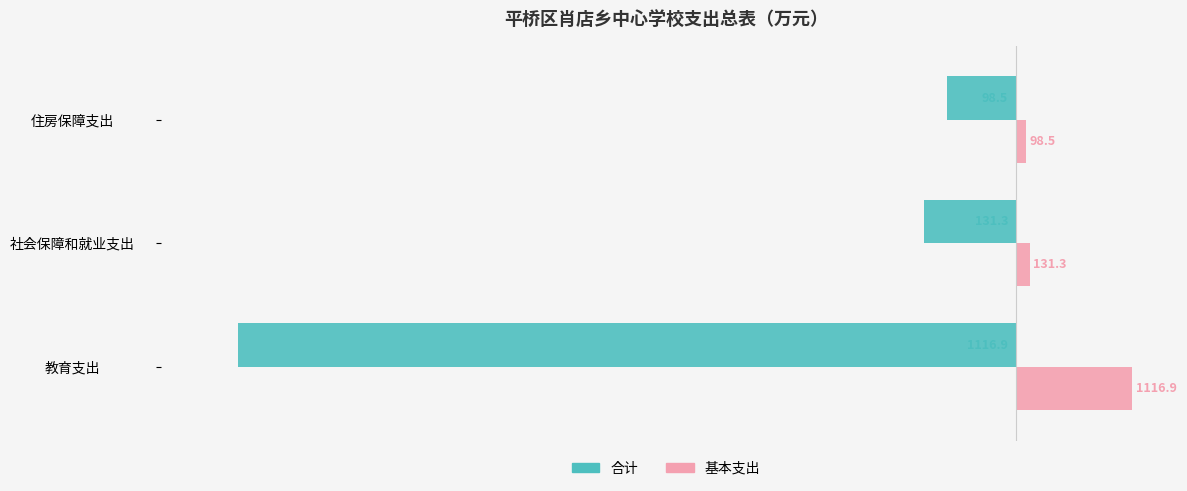

What are all the series names shown in the legend?

合计, 基本支出